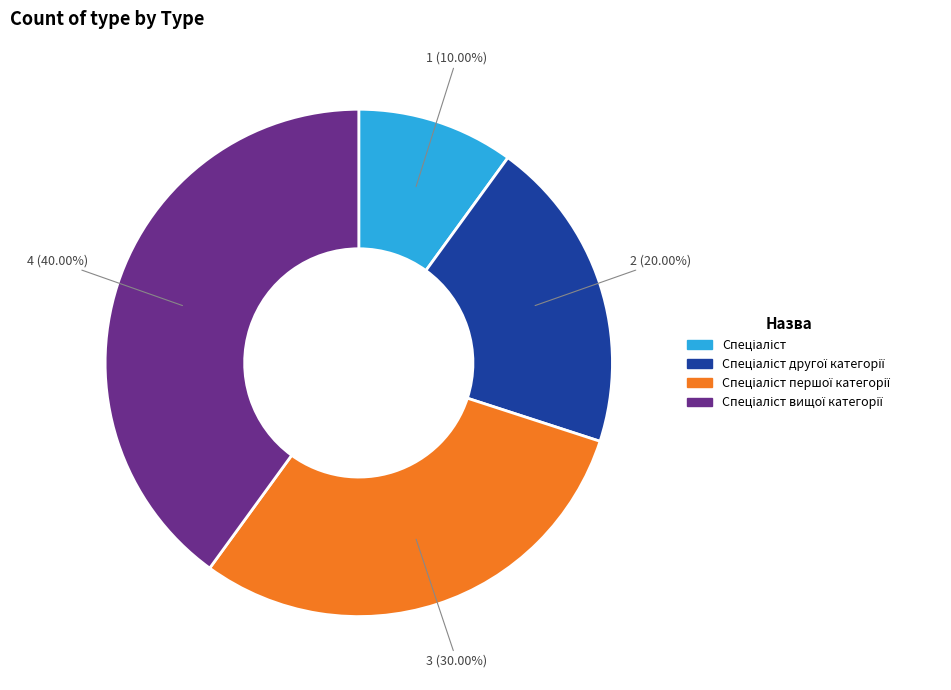

Is there any slice that represents more than half of the pie?

No